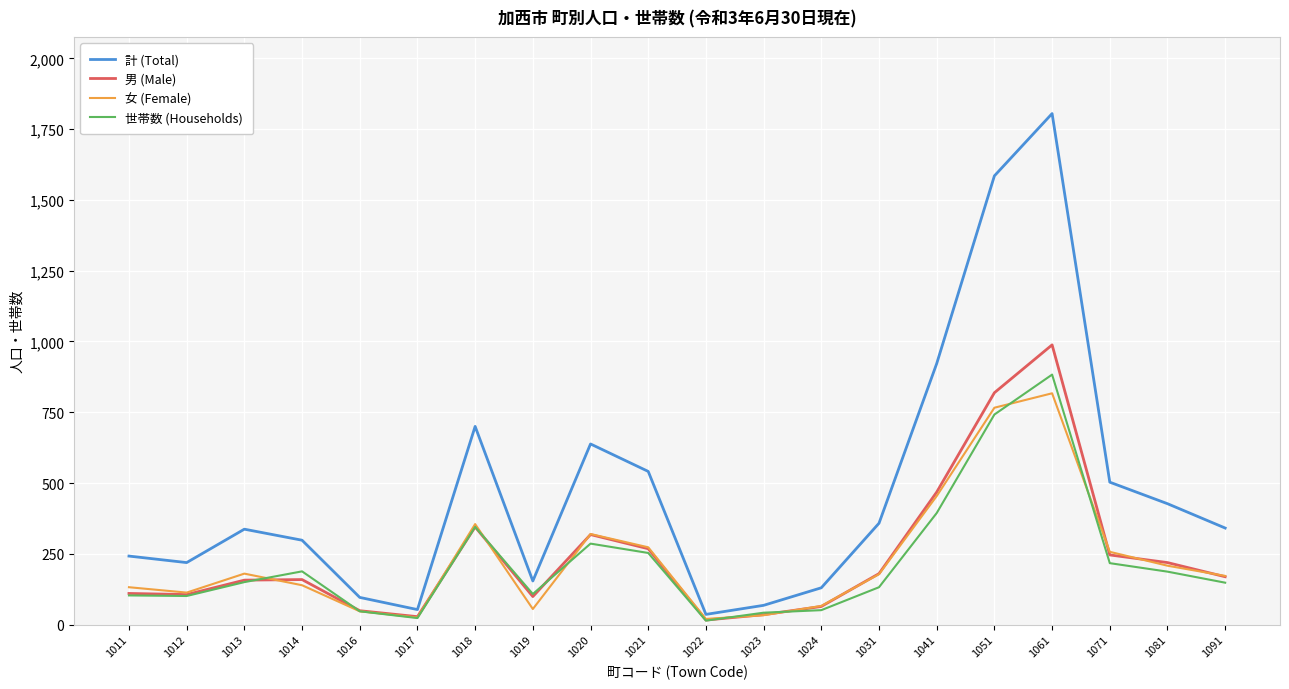

The 計 (Total) series shows 242 at 1011. True or false?

True